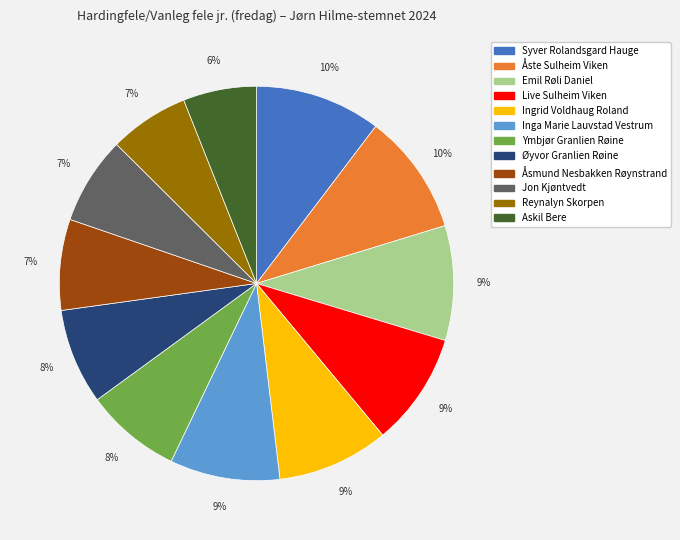

To the nearest percent, what is the average slice percentage?

8%